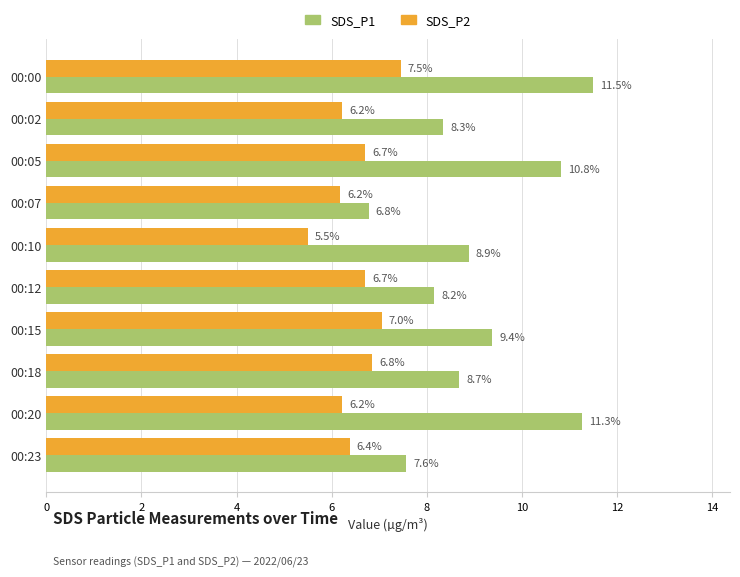

At how many categories does at least one series exceed 7?

9